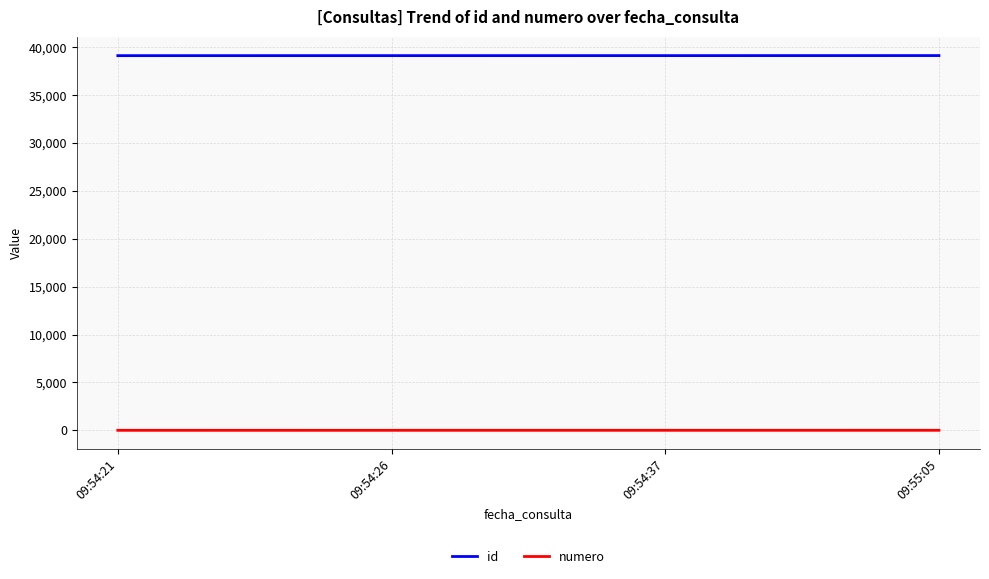

At how many categories does at least one series exceed 17623?

4